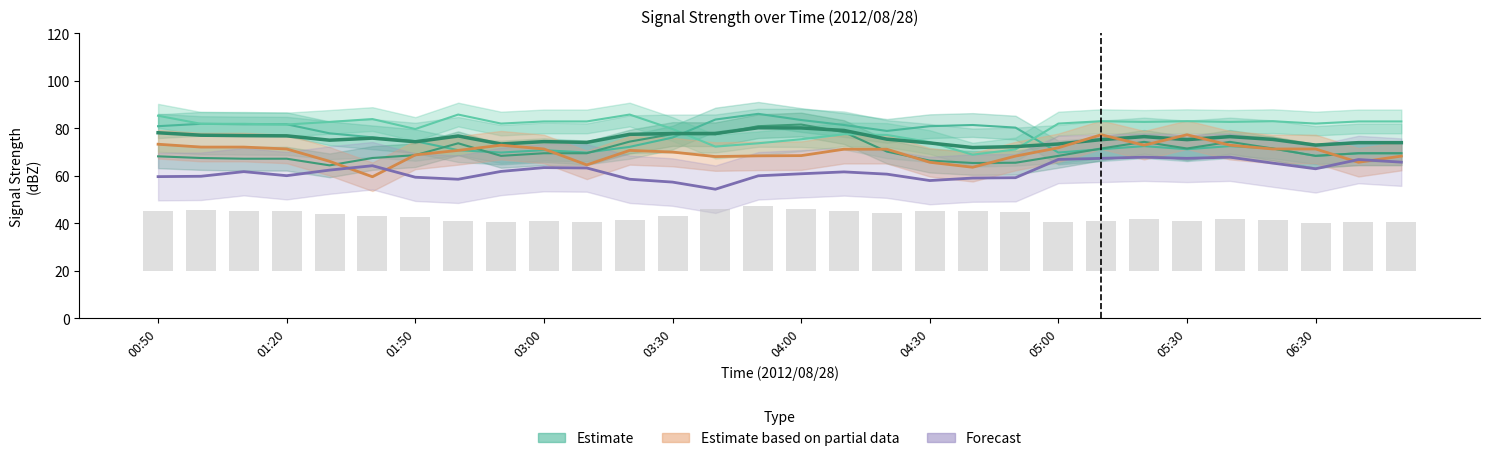

At how many categories does at least one series exceed 65?

30